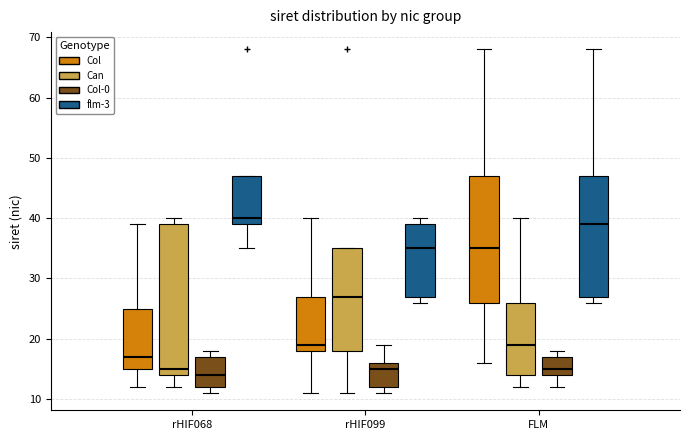

Which box's median line is the lowest?

rHIF068 (Col-0)